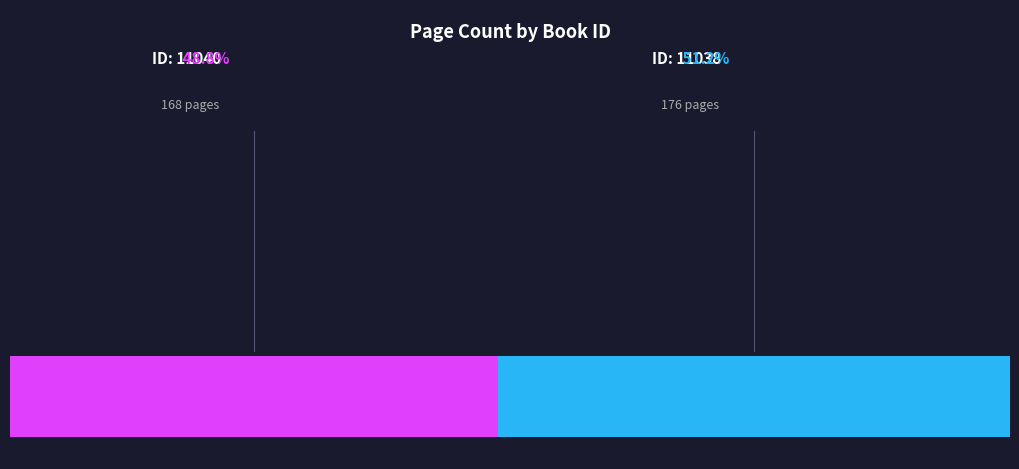

The 11040 slice represents 49% of the pie. True or false?

True